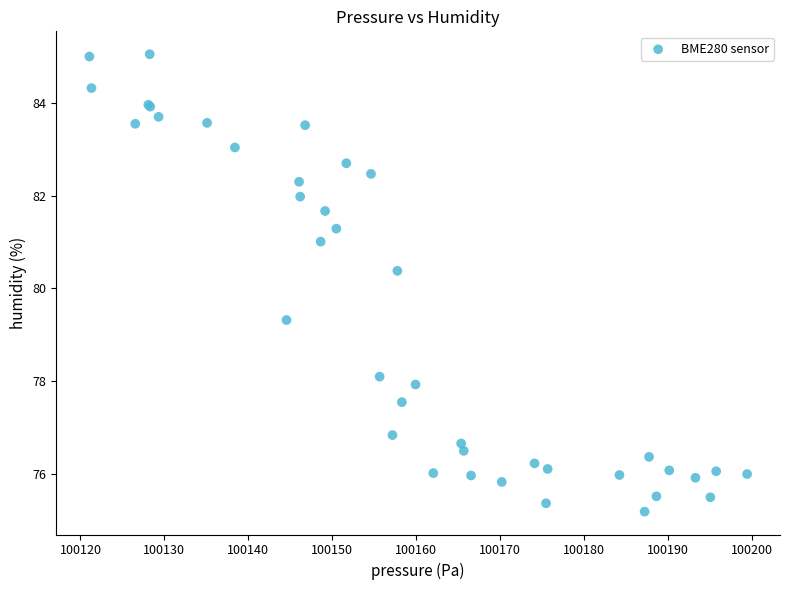

What Y value in the scatter plot is closest to 80?

80.4